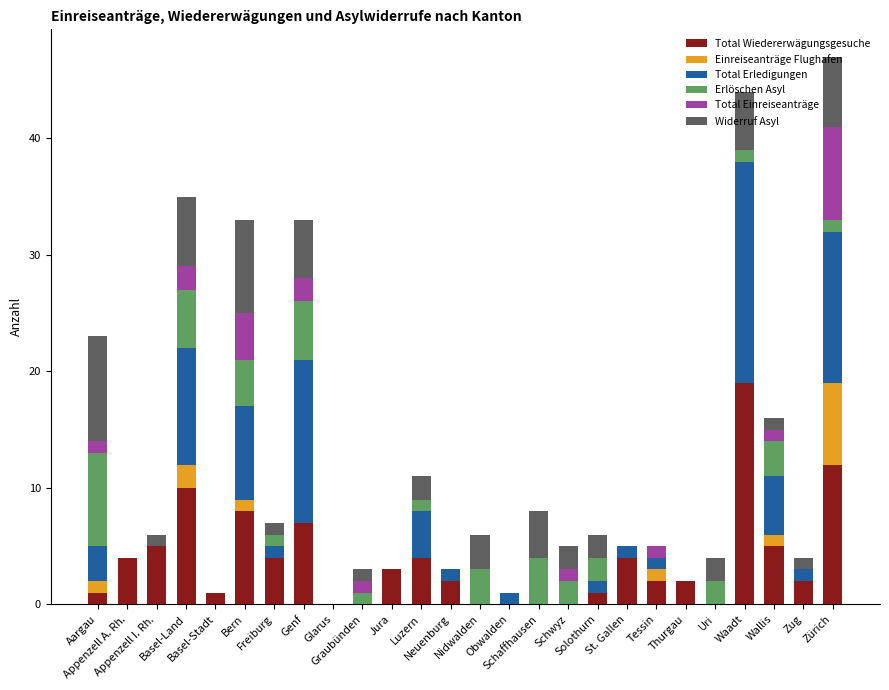

Read the Total Wiedererwägungsgesuche value at Neuenburg.

2